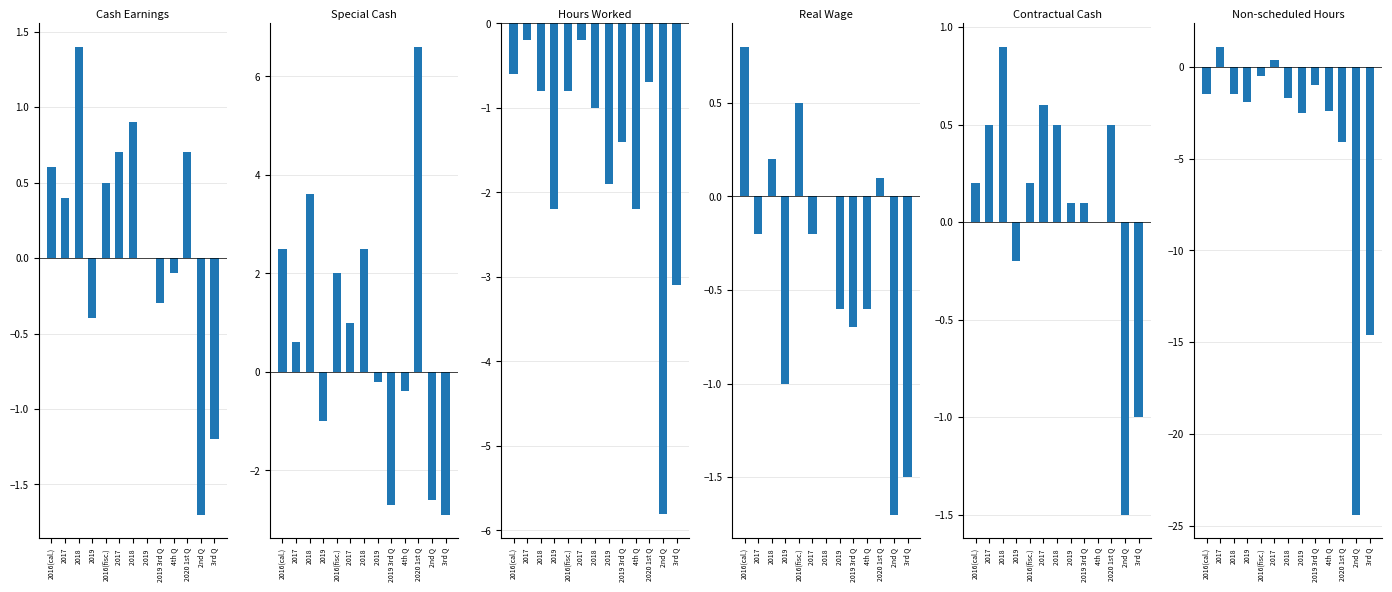

What is the sum of the Contractual Cash values at 2017 and 2016(cal.)?

0.7